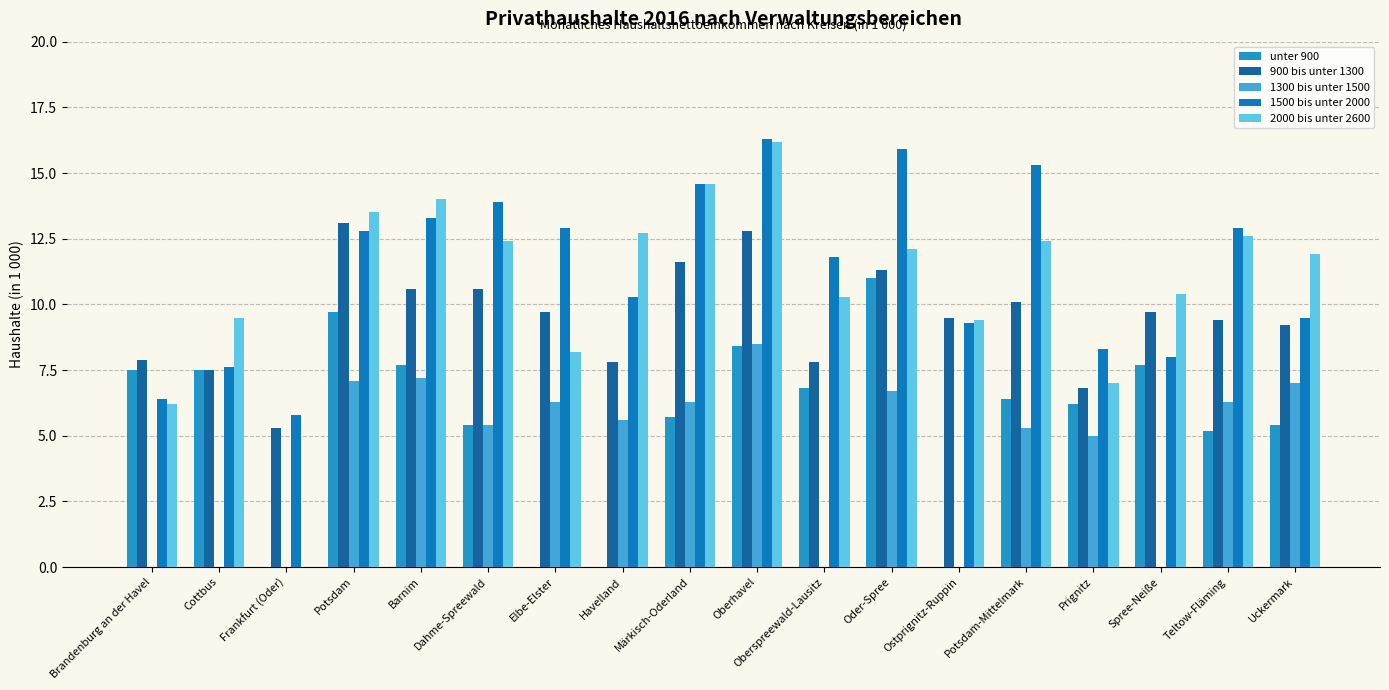

At which category is the sum across all series the highest?

Oberhavel